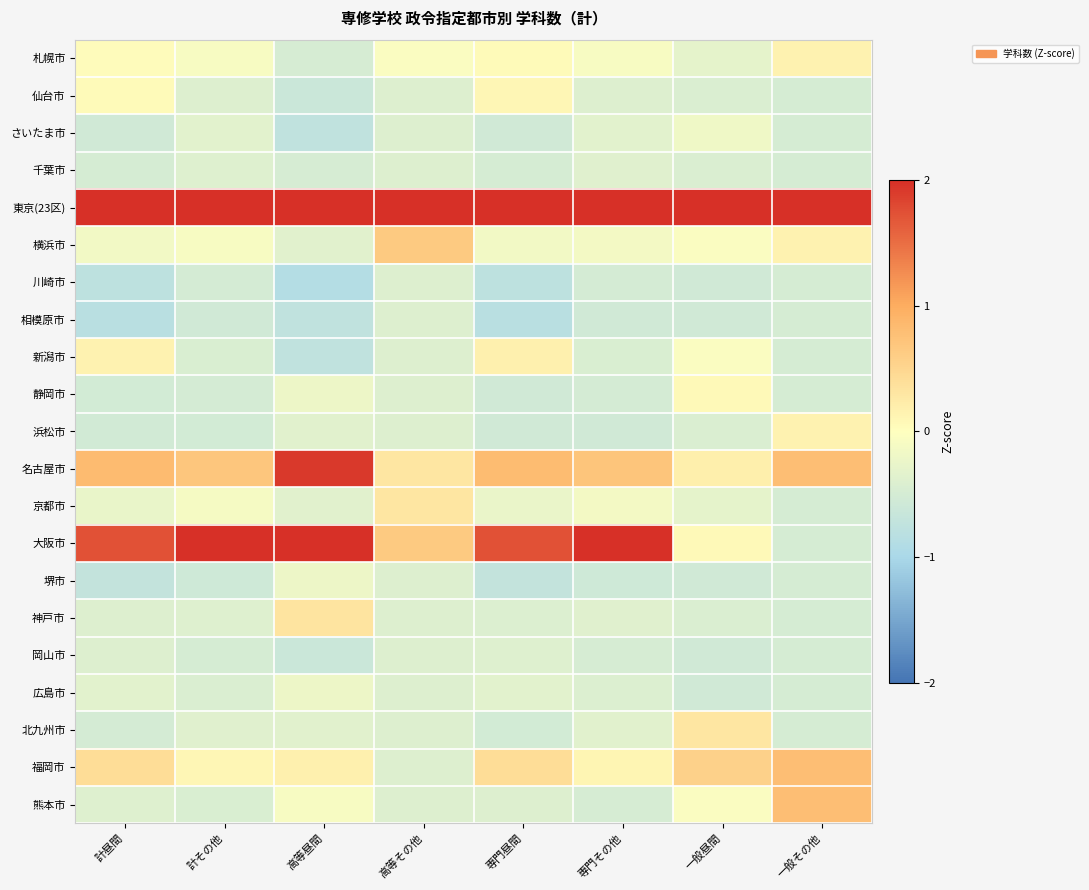

Rank the series by their maximum value, from highest to lowest.

東京(23区), 大阪市, 名古屋市, 福岡市, 熊本市, 横浜市, 神戸市, 北九州市, 京都市, 新潟市, 札幌市, 浜松市, 仙台市, 静岡市, さいたま市, 堺市, 広島市, 千葉市, 岡山市, 川崎市, 相模原市